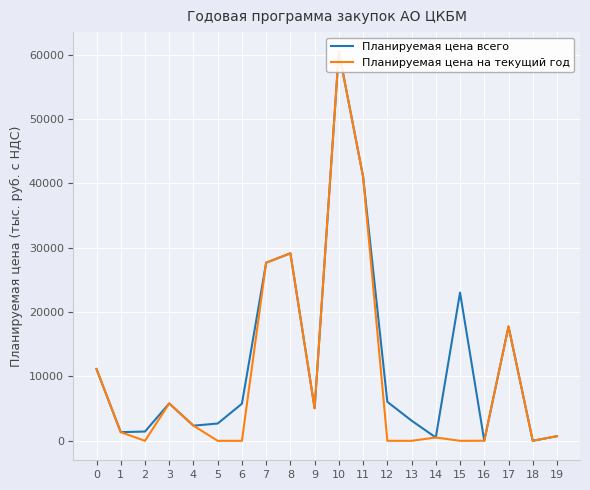

True or false: Планируемая цена всего has more than 2 points higher than both neighbors.

True